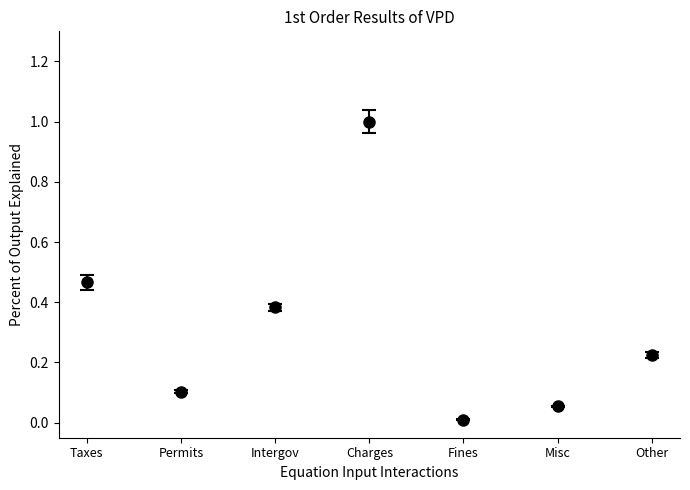

List the labels in order of value, largest first.

Charges, Taxes, Intergov, Other, Permits, Misc, Fines